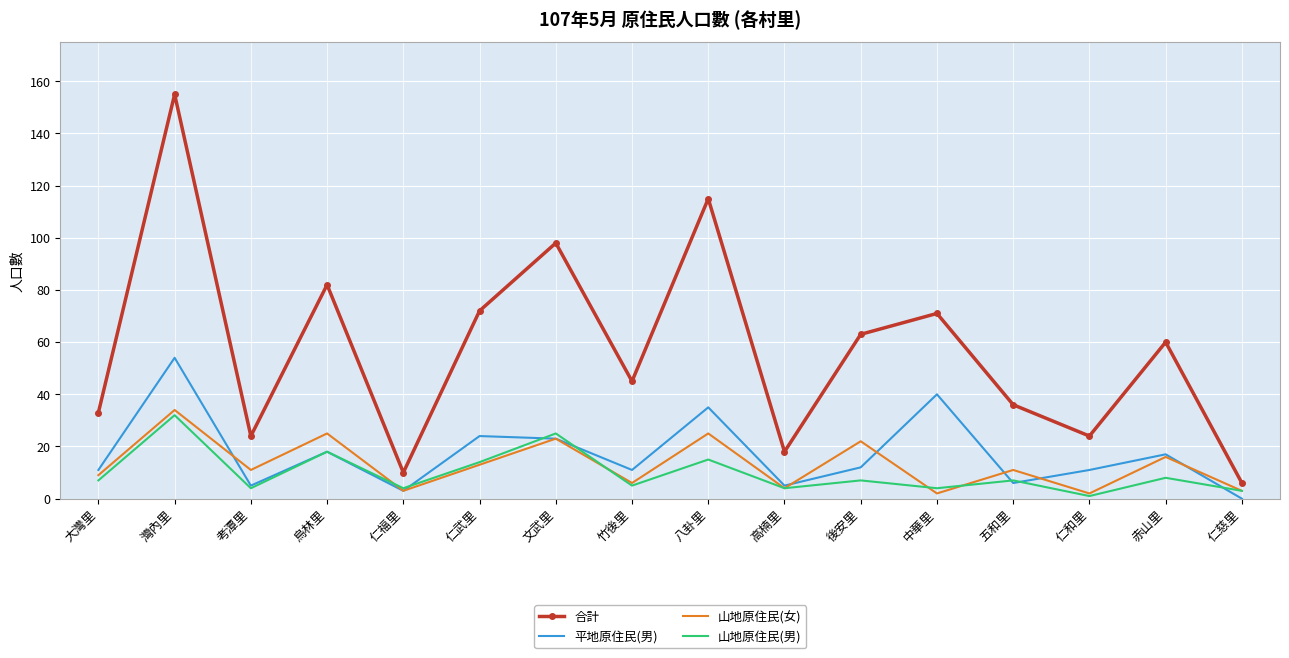

Is the value of 山地原住民(女) at 灣內里 greater than the value of 合計 at 仁福里?

Yes